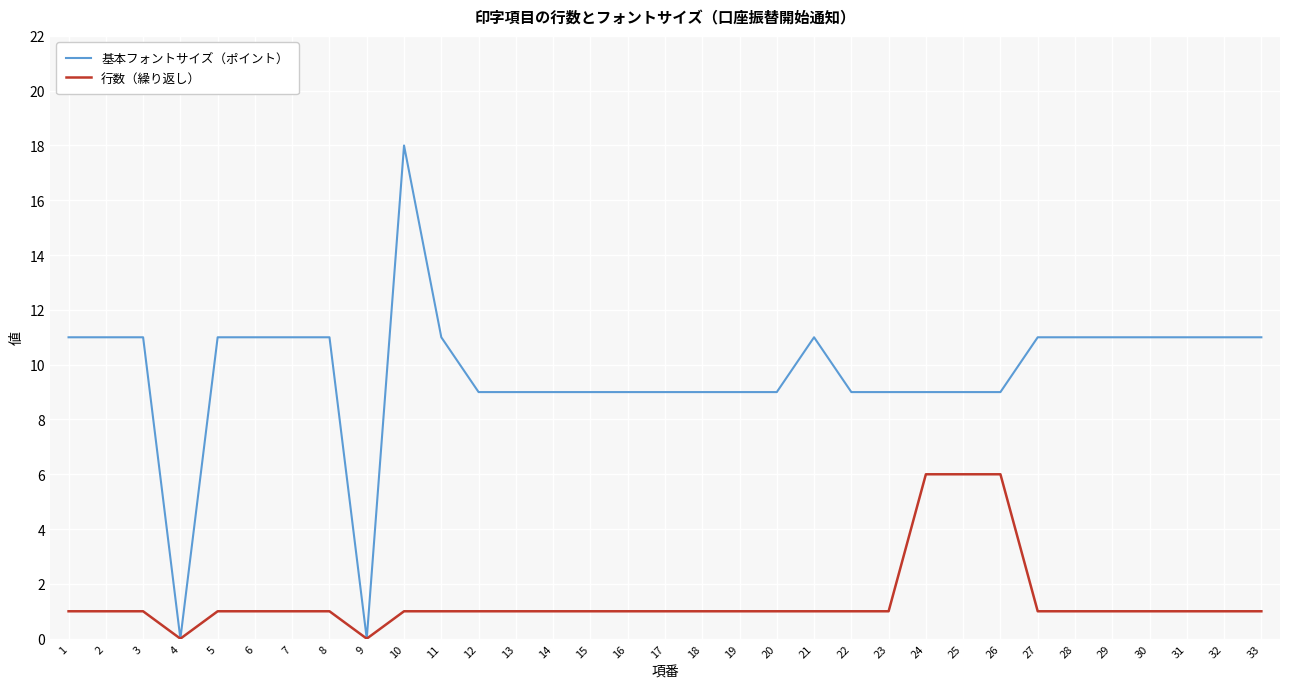

Which series has the widest spread of values?

基本フォントサイズ（ポイント）